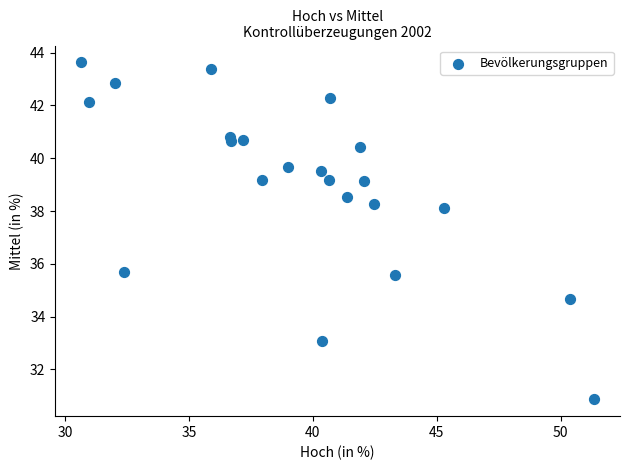

What Y value in the scatter plot is closest to 37?

38.1